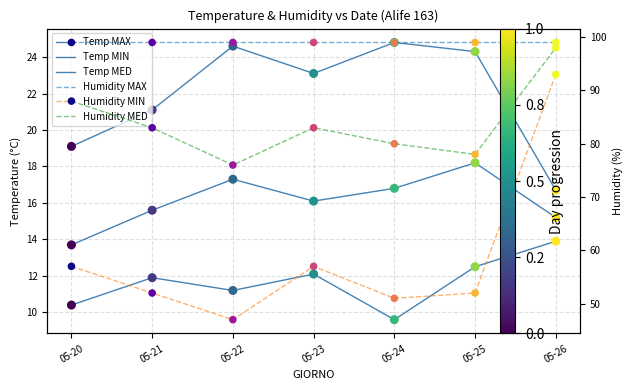

Which series reaches the maximum Y coordinate?

Humidity MAX